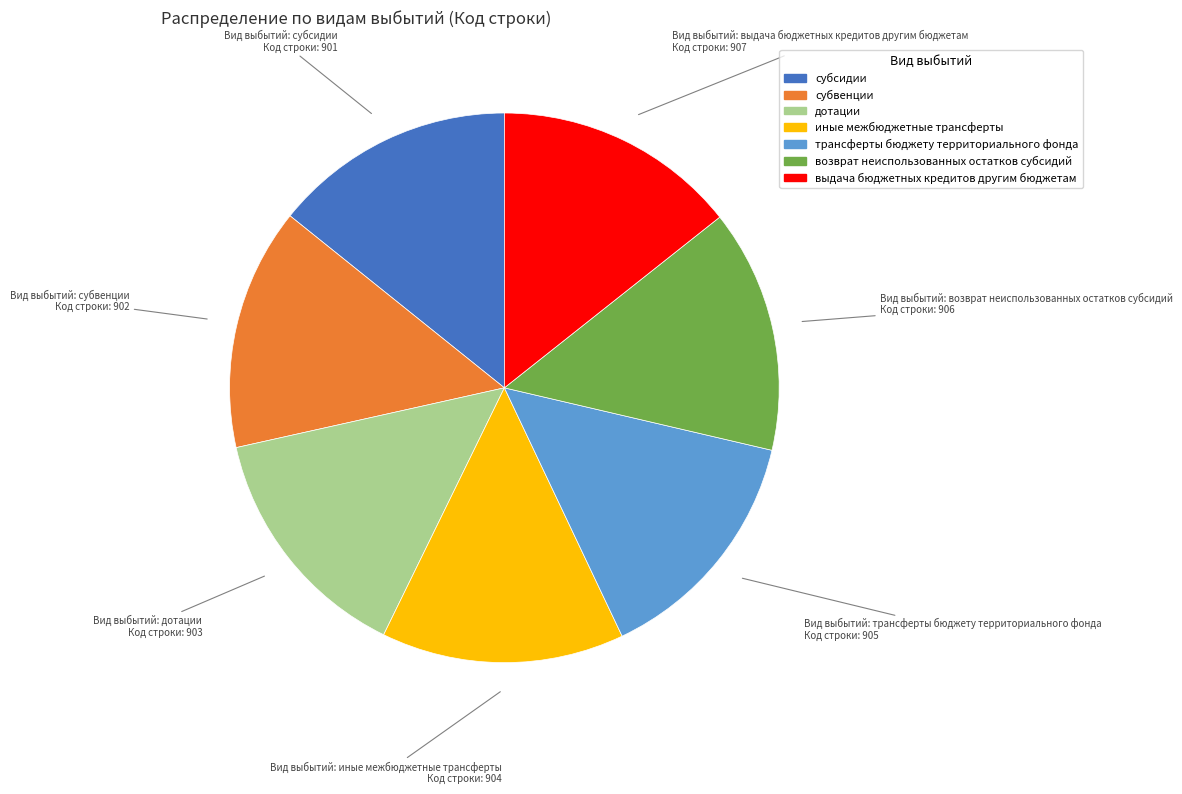

Is субвенции the majority of the pie?

No